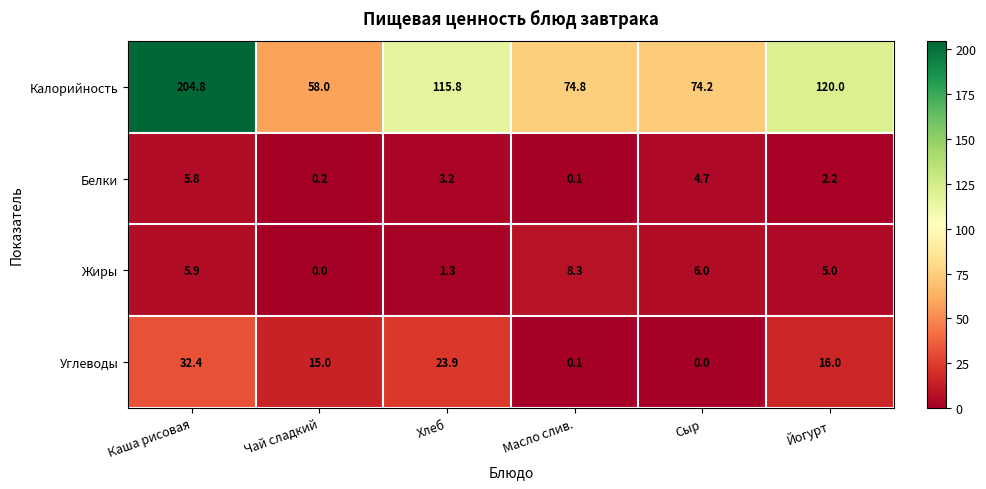

At Сыр, list the series in order from largest to smallest.

Калорийность, Жиры, Белки, Углеводы